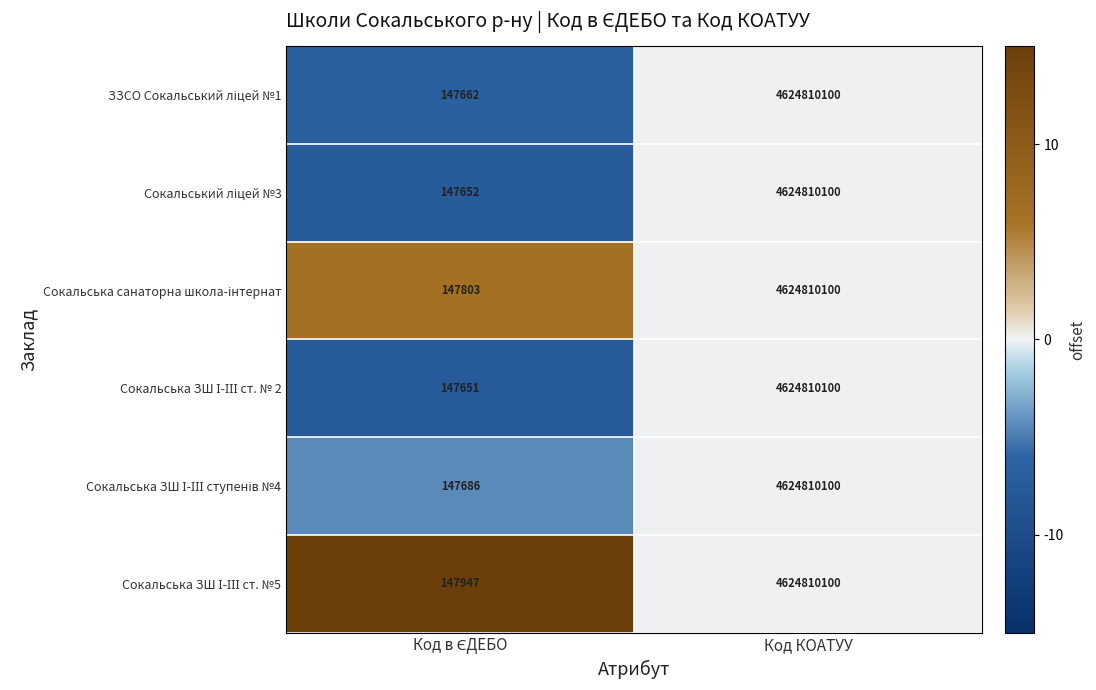

At which category is the sum across all series the highest?

Код КОАТУУ